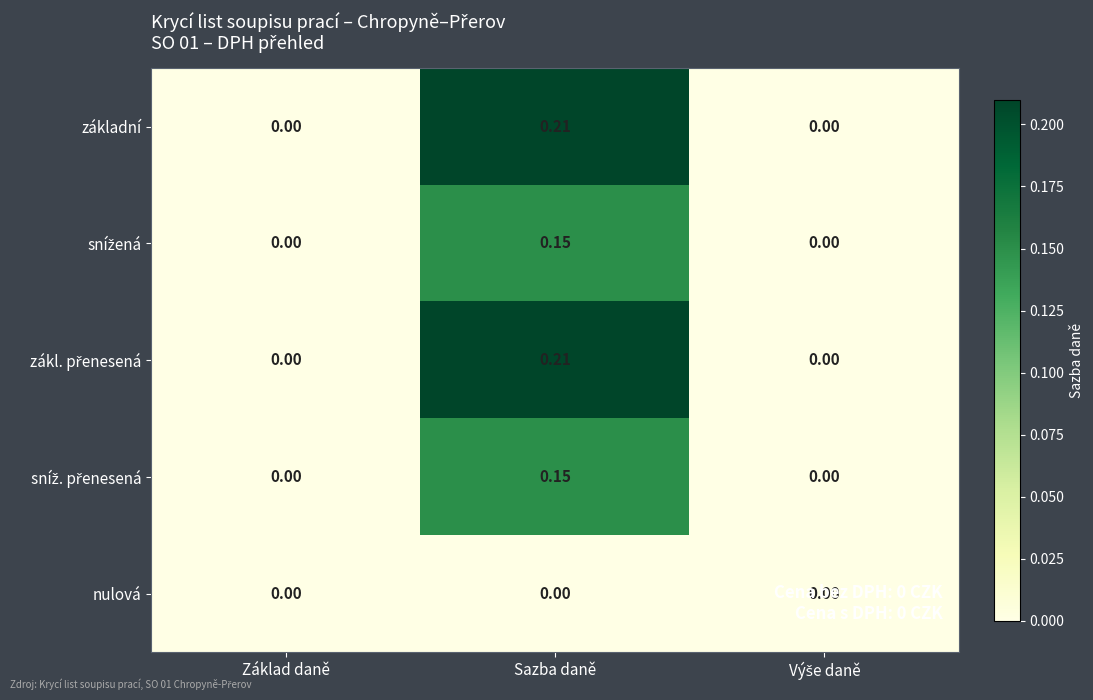

At which category is the sum across all series the highest?

Sazba daně